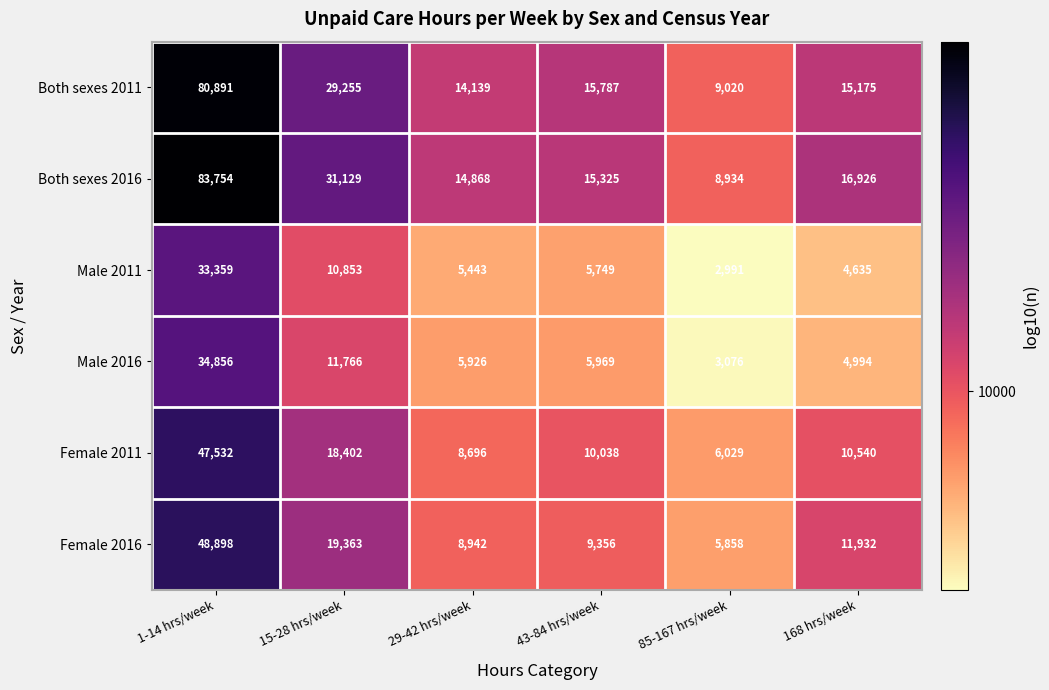

What is the spread (max minus min) of values at 43-84 hrs/week?

10038